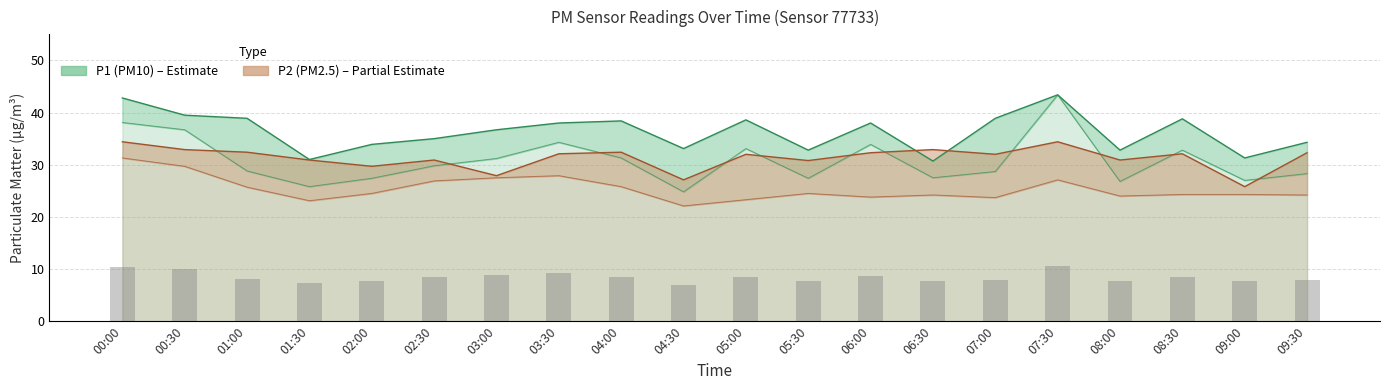

What is the average value of the P2 series?

25.4